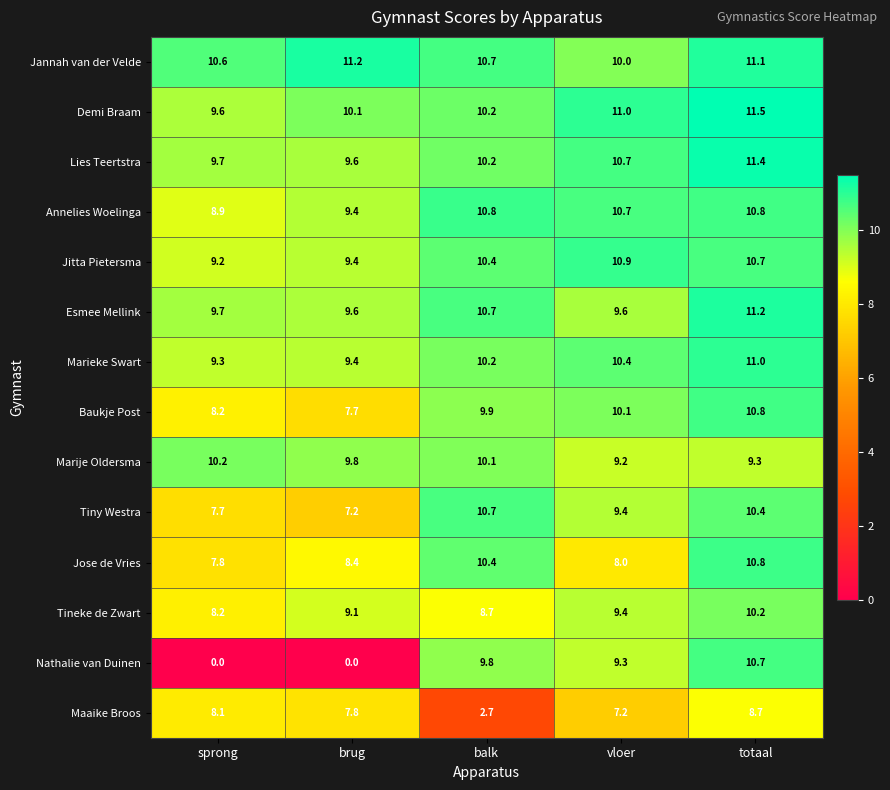

What is the difference between the Tiny Westra values at vloer and balk?

1.3